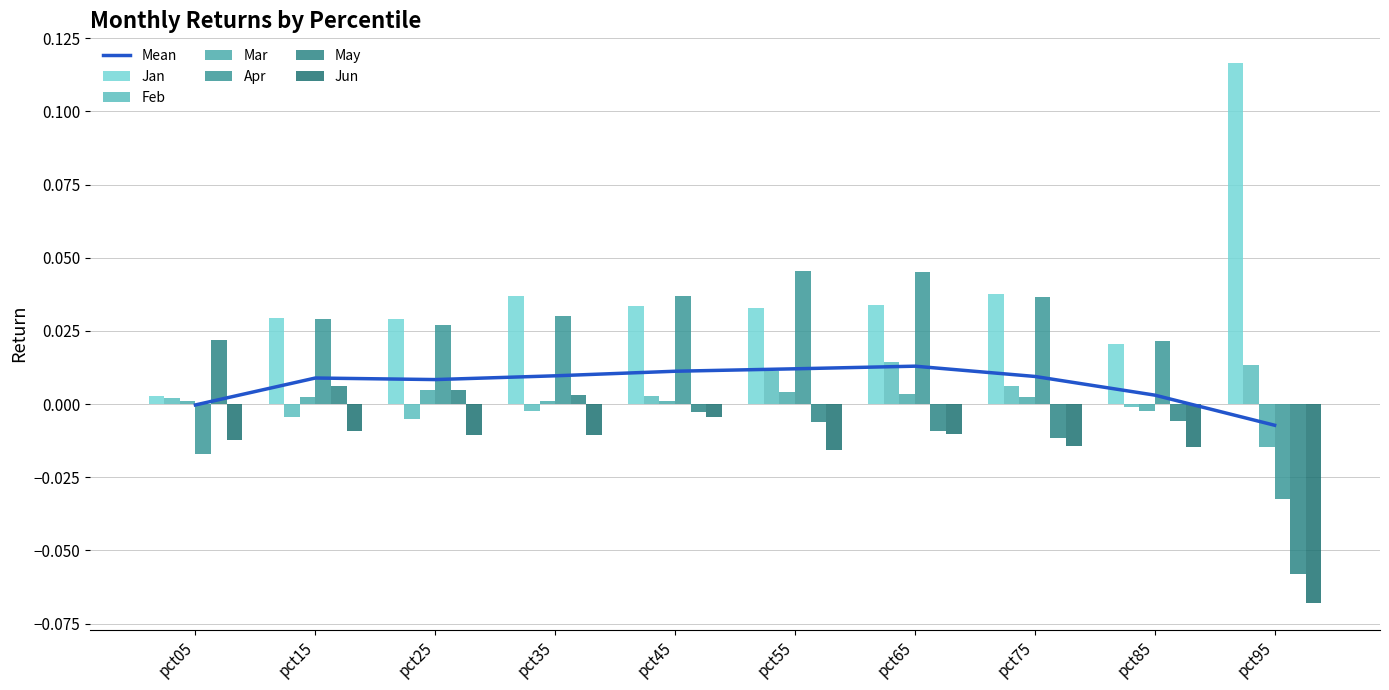

Reading left to right, list all the values displayed in this chart.

Jan: pct05=0.0	pct15=0.0	pct25=0.0	pct35=0.0	pct45=0.0	pct55=0.0	pct65=0.0	pct75=0.0	pct85=0.0	pct95=0.1
Feb: pct05=0.0	pct15=-0.0	pct25=-0.0	pct35=-0.0	pct45=0.0	pct55=0.0	pct65=0.0	pct75=0.0	pct85=-0.0	pct95=0.0
Mar: pct05=0.0	pct15=0.0	pct25=0.0	pct35=0.0	pct45=0.0	pct55=0.0	pct65=0.0	pct75=0.0	pct85=-0.0	pct95=-0.0
Apr: pct05=-0.0	pct15=0.0	pct25=0.0	pct35=0.0	pct45=0.0	pct55=0.0	pct65=0.0	pct75=0.0	pct85=0.0	pct95=-0.0
May: pct05=0.0	pct15=0.0	pct25=0.0	pct35=0.0	pct45=-0.0	pct55=-0.0	pct65=-0.0	pct75=-0.0	pct85=-0.0	pct95=-0.1
Jun: pct05=-0.0	pct15=-0.0	pct25=-0.0	pct35=-0.0	pct45=-0.0	pct55=-0.0	pct65=-0.0	pct75=-0.0	pct85=-0.0	pct95=-0.1